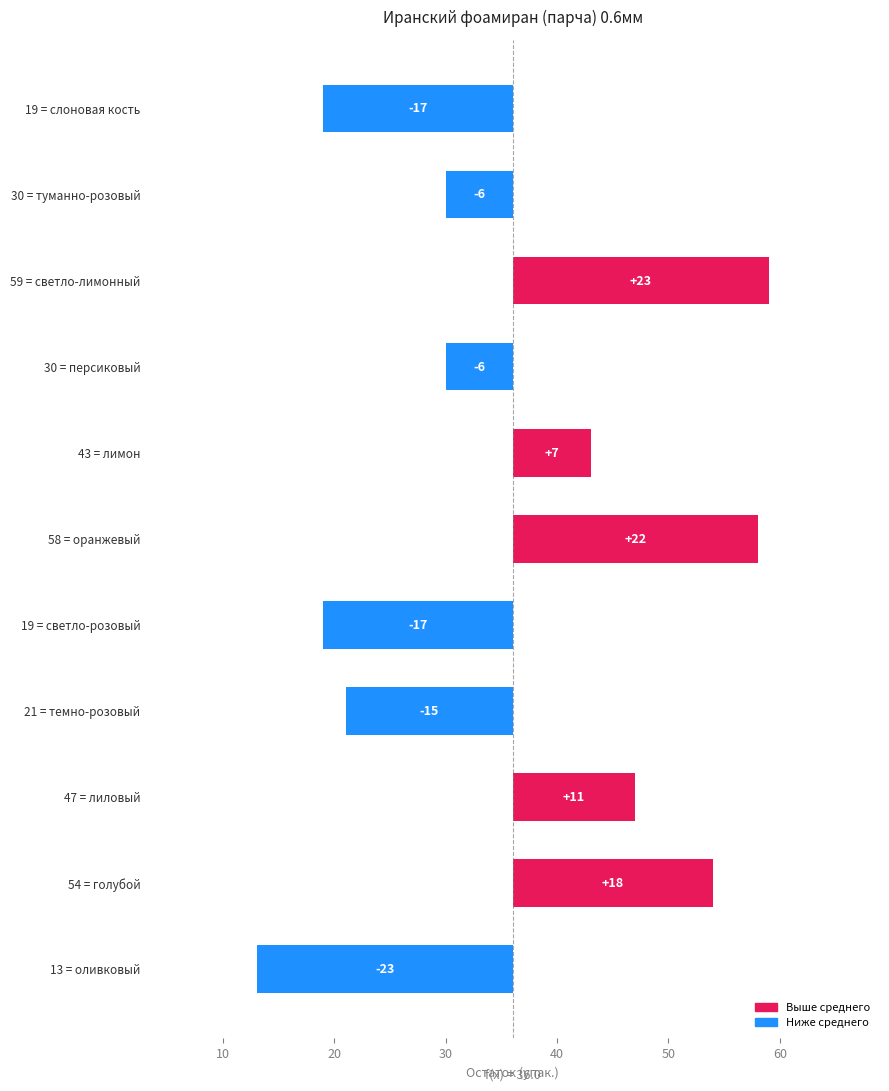

What is the approximate value at 47 = лиловый, to the nearest 10?

10